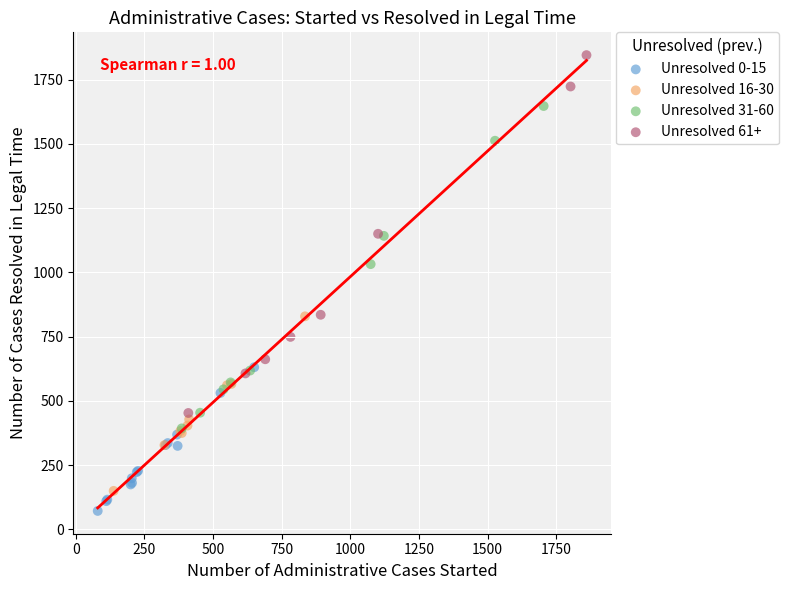

Which series reaches the maximum Y coordinate?

Unresolved 61+